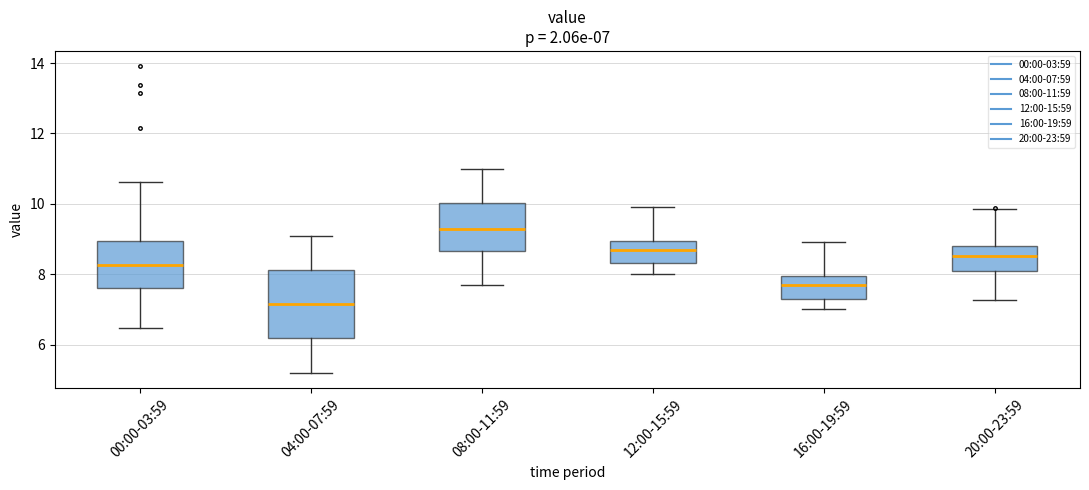

Which box's median line is the lowest?

04:00-07:59